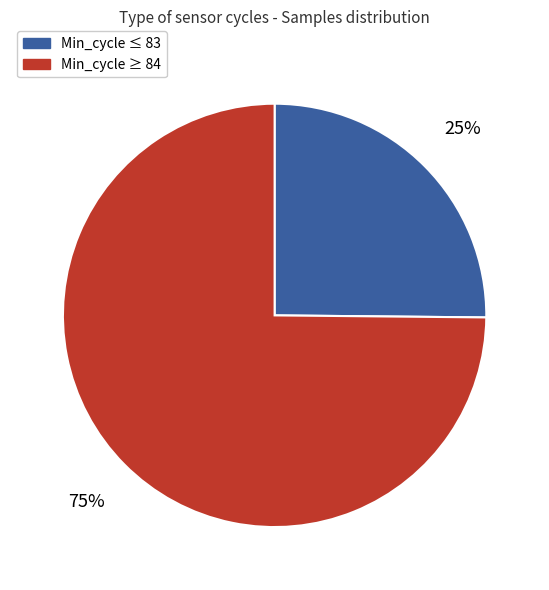

Does any single category account for the majority?

Yes